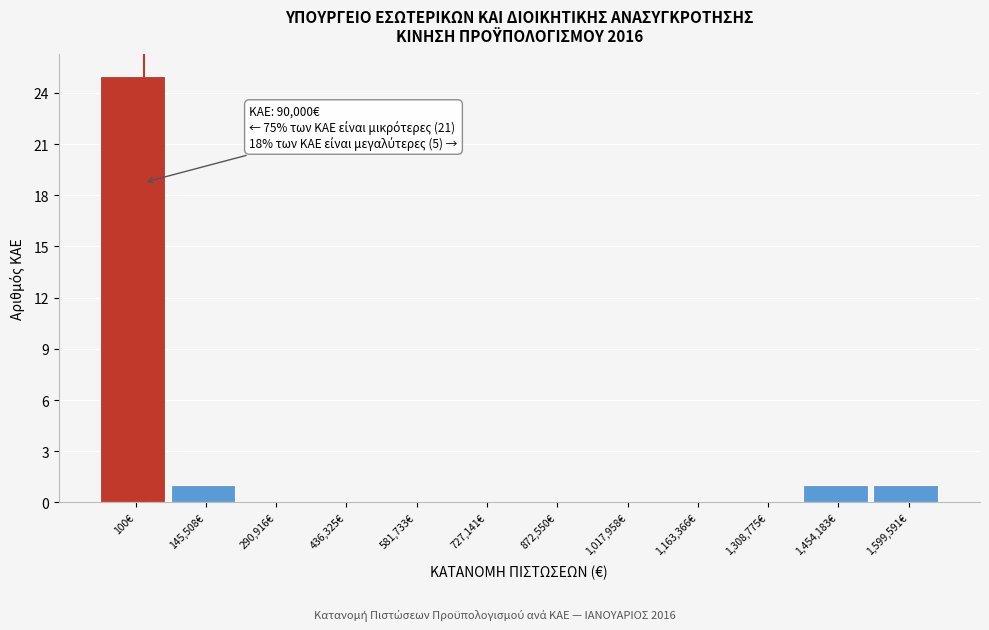

Reading left to right, what are all the values shown in this chart?

100€=25	145,508€=1	290,916€=0	436,325€=0	581,733€=0	727,141€=0	872,550€=0	1,017,958€=0	1,163,366€=0	1,308,775€=0	1,454,183€=1	1,599,591€=1